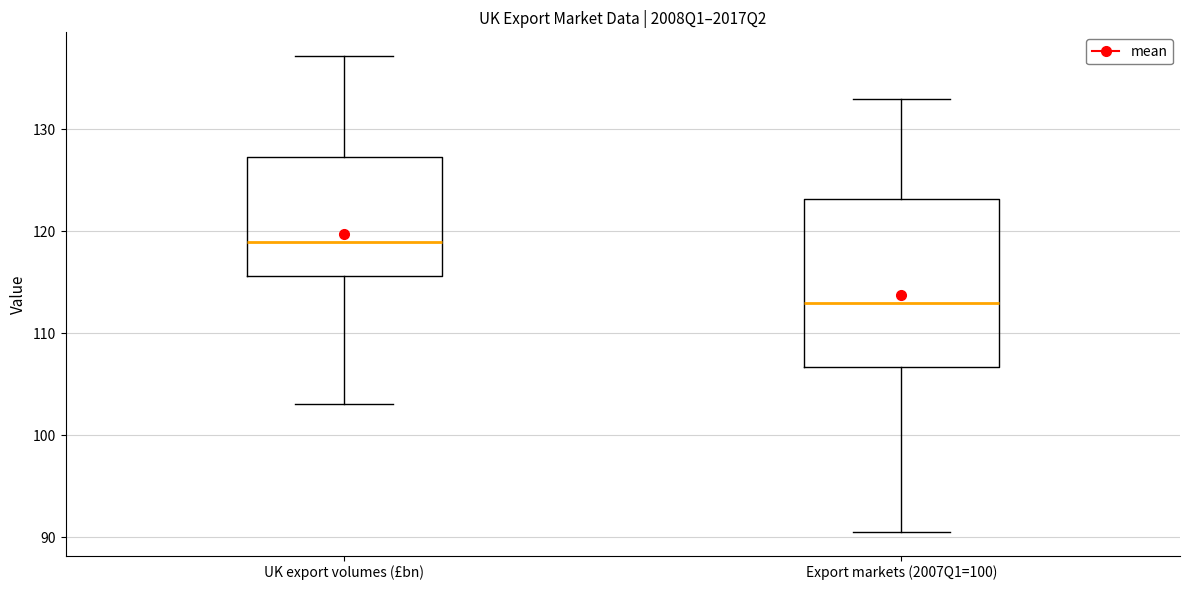

Which box has the highest median line?

UK export volumes (£bn)